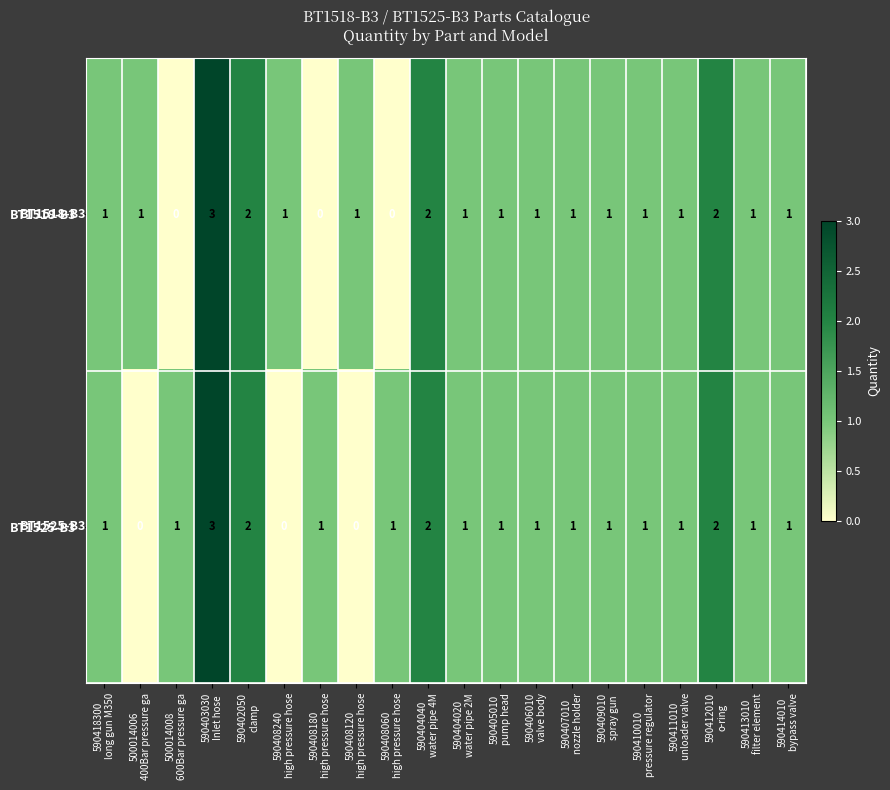

At how many categories does at least one series exceed 0?

20